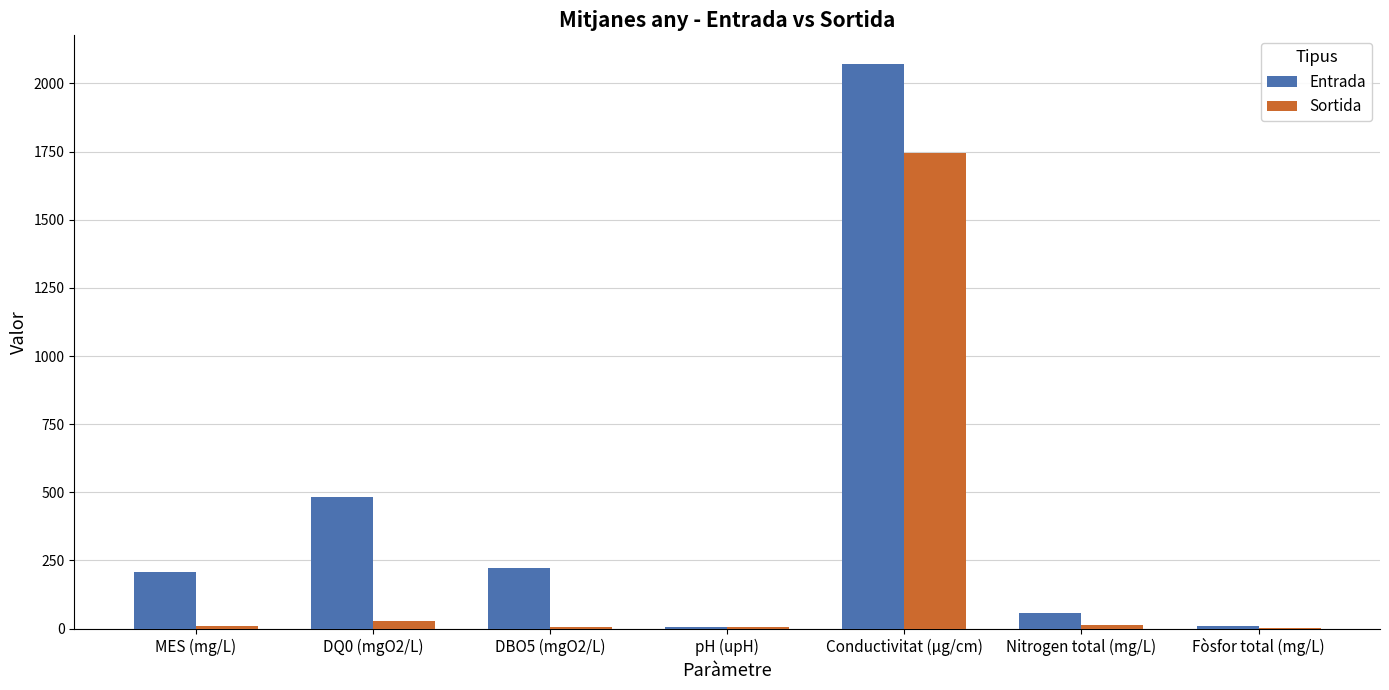

At which category is the sum across all series the highest?

Conductivitat (µg/cm)